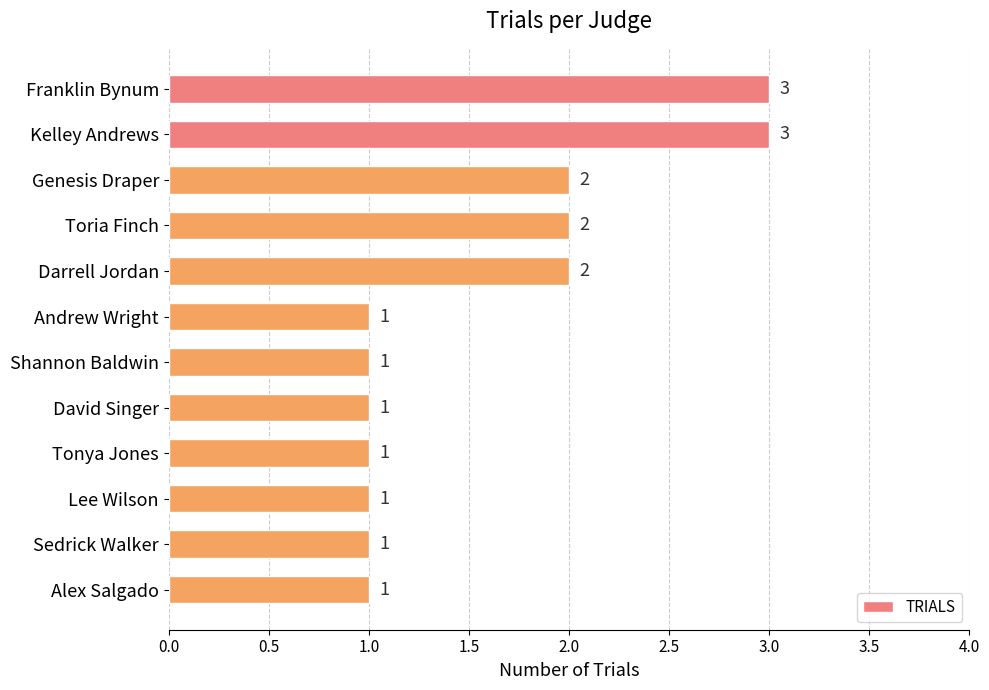

Is it true that the value at Toria Finch is 3?

False